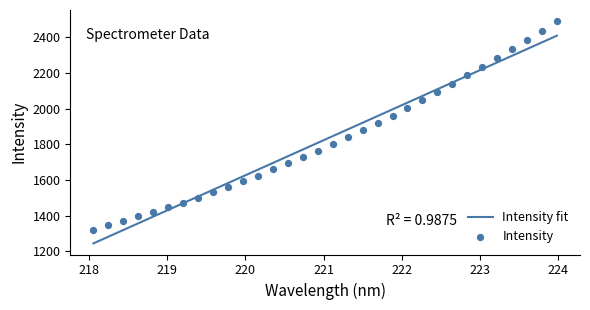

Which series reaches the maximum Y coordinate?

Intensity